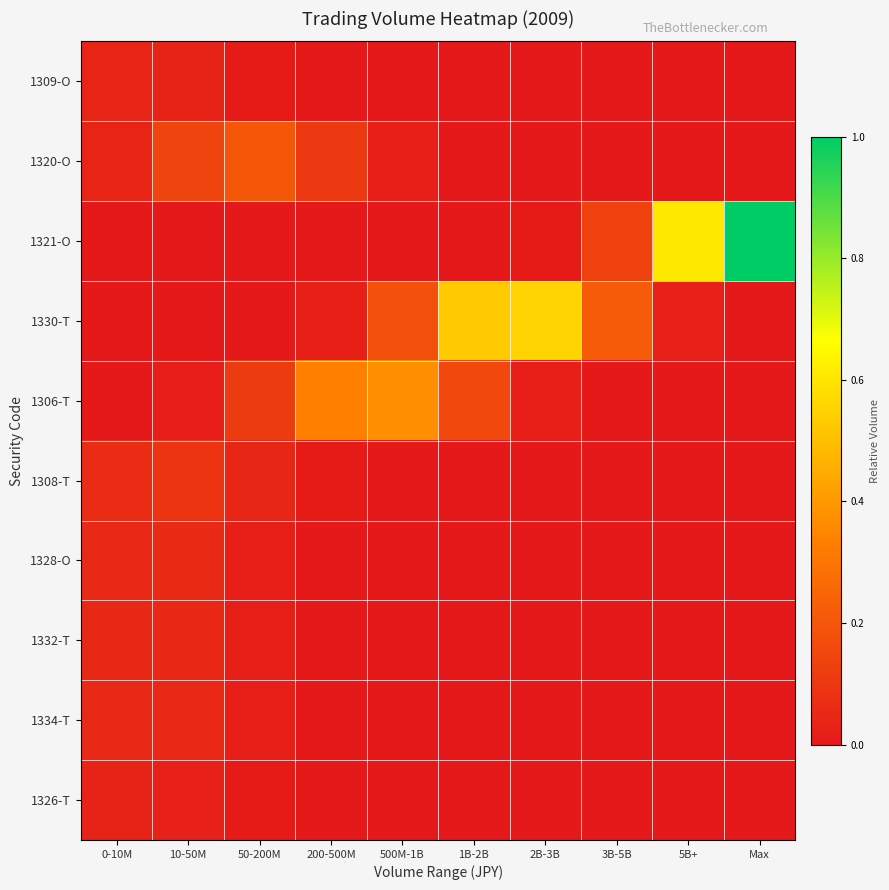

What is the spread (max minus min) of values at 500M-1B?

0.4